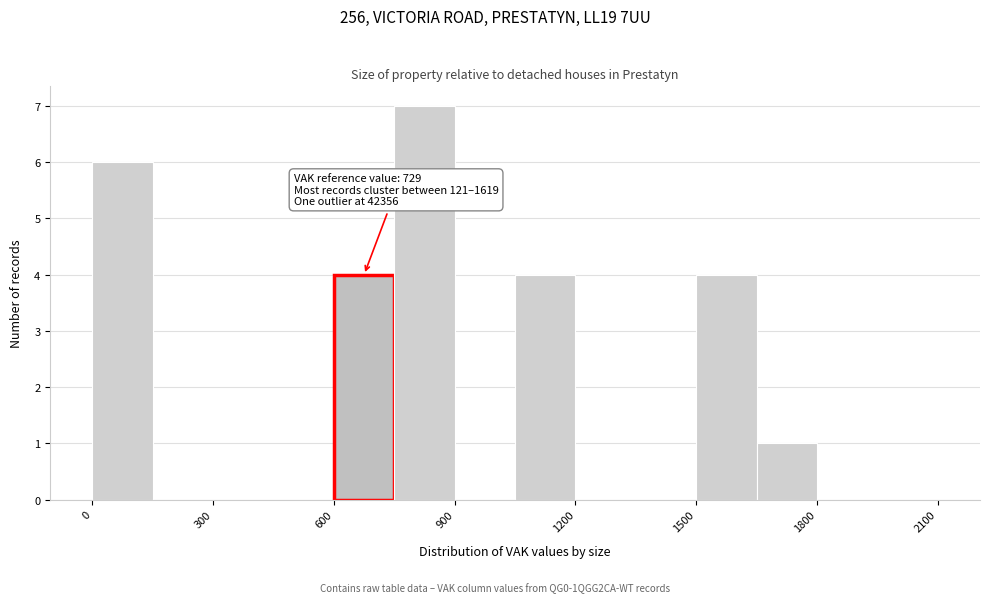

Read against the x-axis, roughly where is the centre of the tallest bar?

850